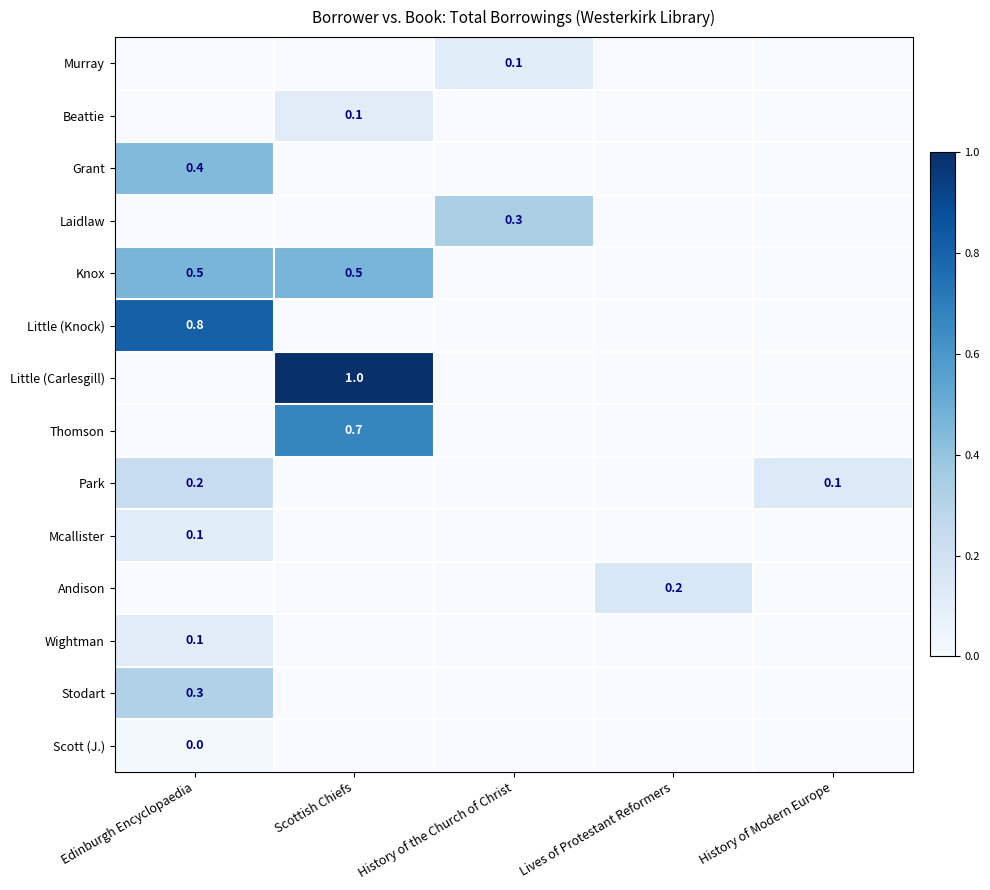

The Little (Carlesgill) series shows 1.0 at Scottish Chiefs. True or false?

True